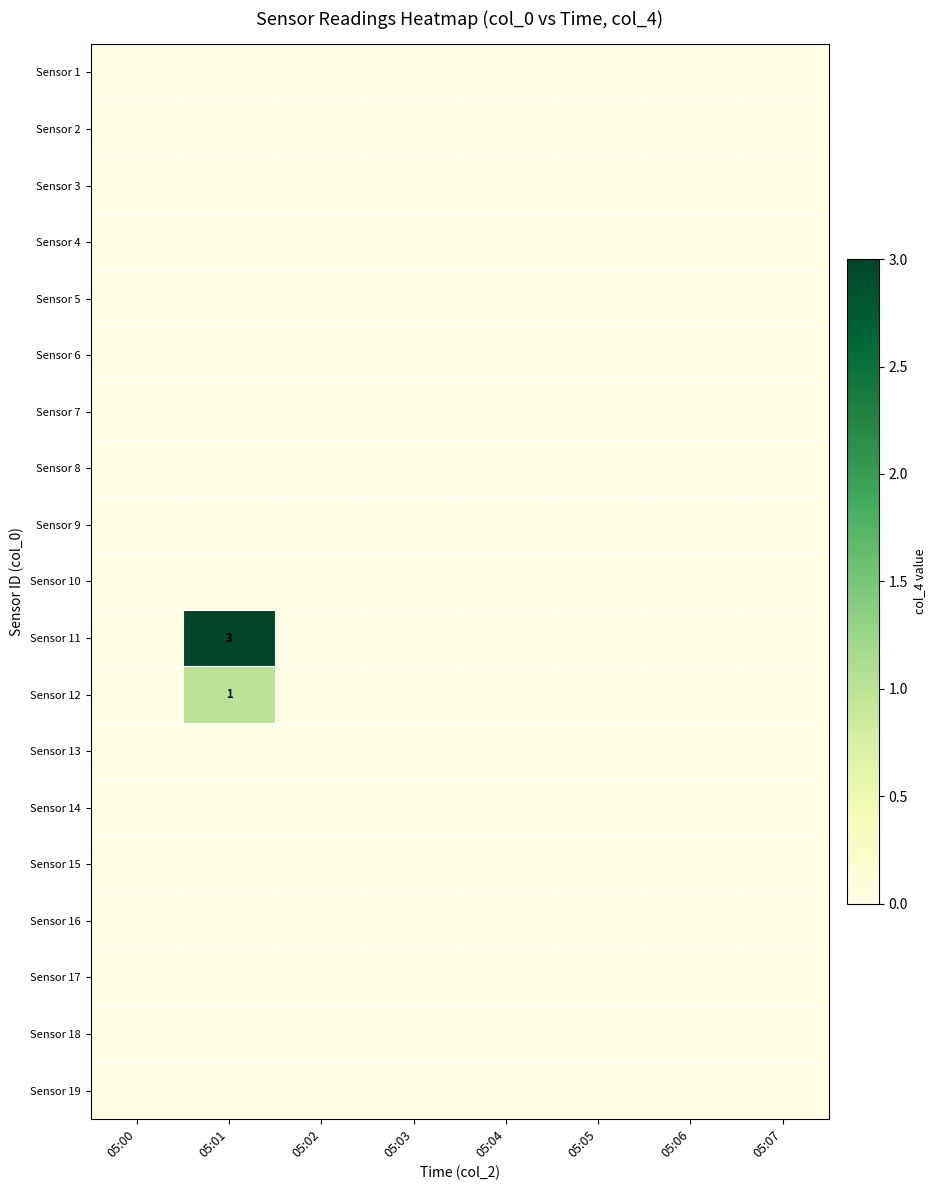

At which label is Sensor 15 closest to 0?

05:00